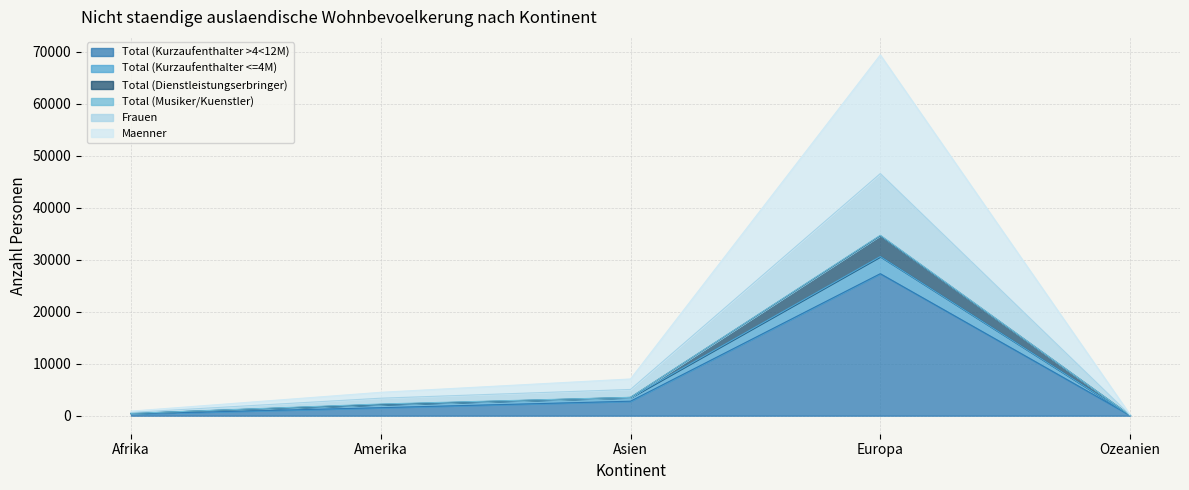

What is the label of the 5th point from the right?

Afrika